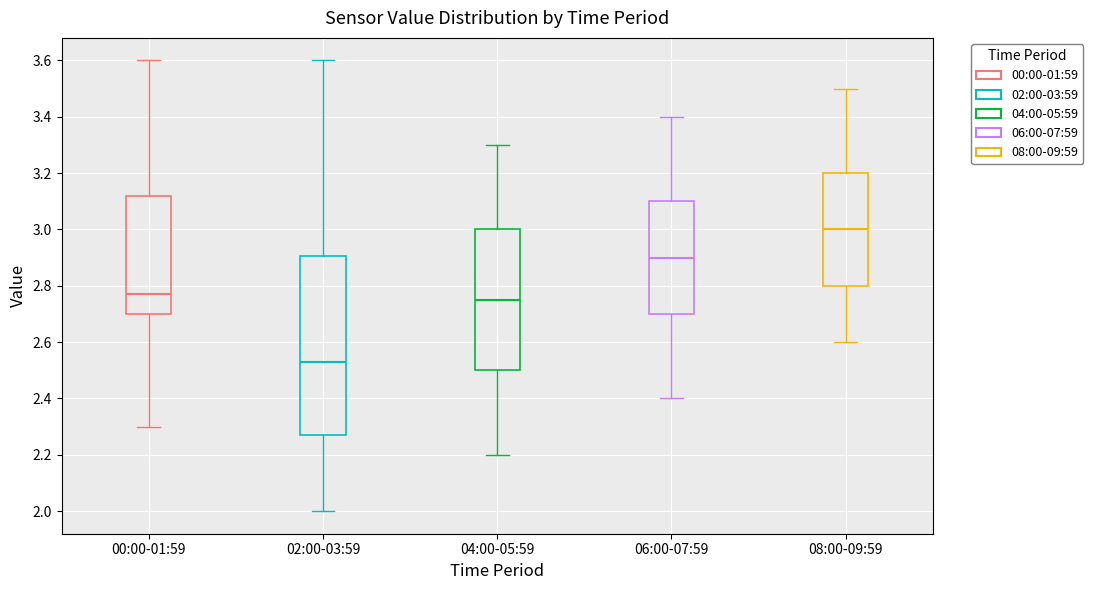

Reading left to right, read every box against the y-axis: the position of its median line, the range the box covers, and the ends of its whiskers. The values are not printed on the chart, so give them approximately, as read against the axis.

00:00-01:59: median 2.78, box 2.70 to 3.12, whiskers 2.30 to 3.60
02:00-03:59: median 2.54, box 2.28 to 2.90, whiskers 2.00 to 3.60
04:00-05:59: median 2.76, box 2.50 to 3.00, whiskers 2.20 to 3.30
06:00-07:59: median 2.90, box 2.70 to 3.10, whiskers 2.40 to 3.40
08:00-09:59: median 3.00, box 2.80 to 3.20, whiskers 2.60 to 3.50